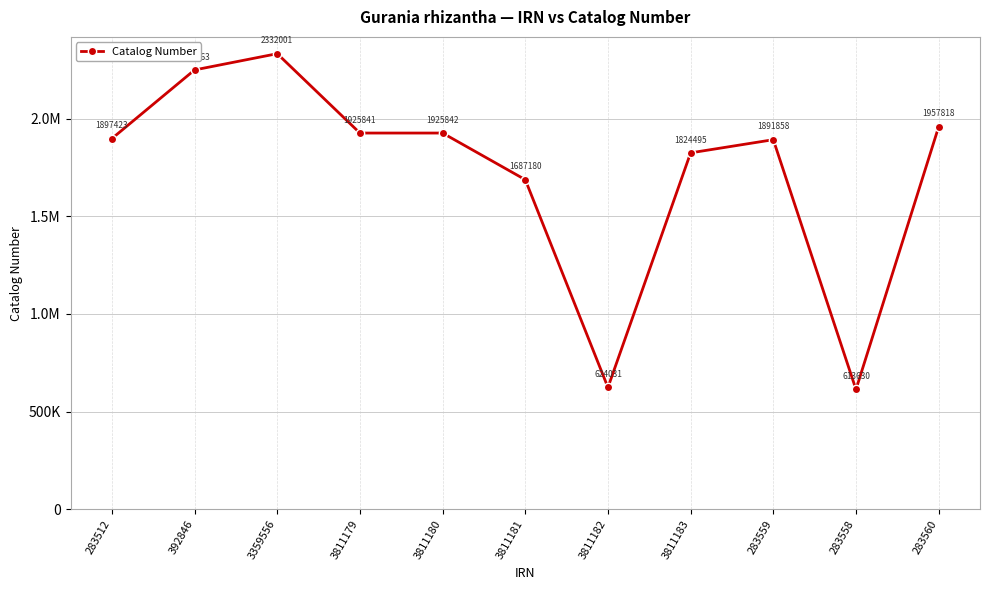

Does the chart display data point markers on the line(s)?

Yes